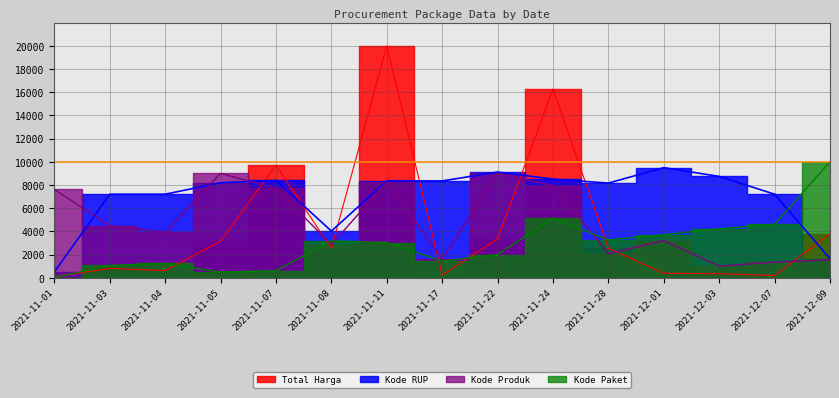

What is the approximate value of Kode Paket at 2021-11-17?

1439.3